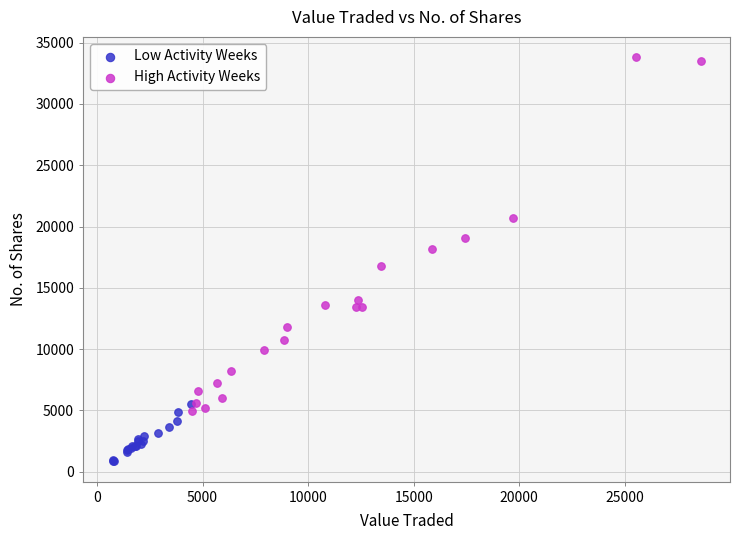

What are all the series names shown in the legend?

Low Activity Weeks, High Activity Weeks